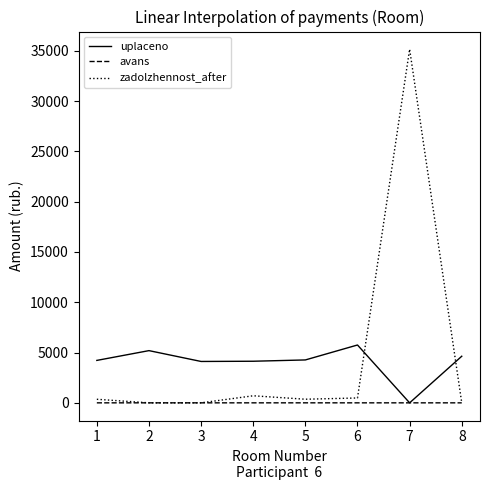

What is the average value of the uplaceno series?

4037.8